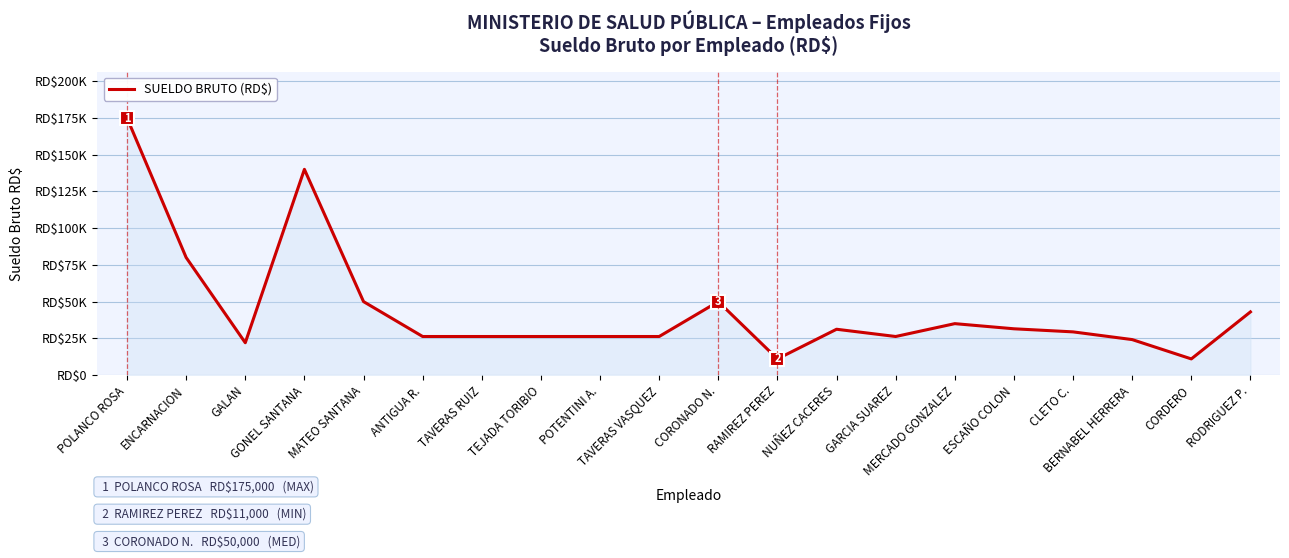

Is this an area chart (filled region under the line)?

Yes